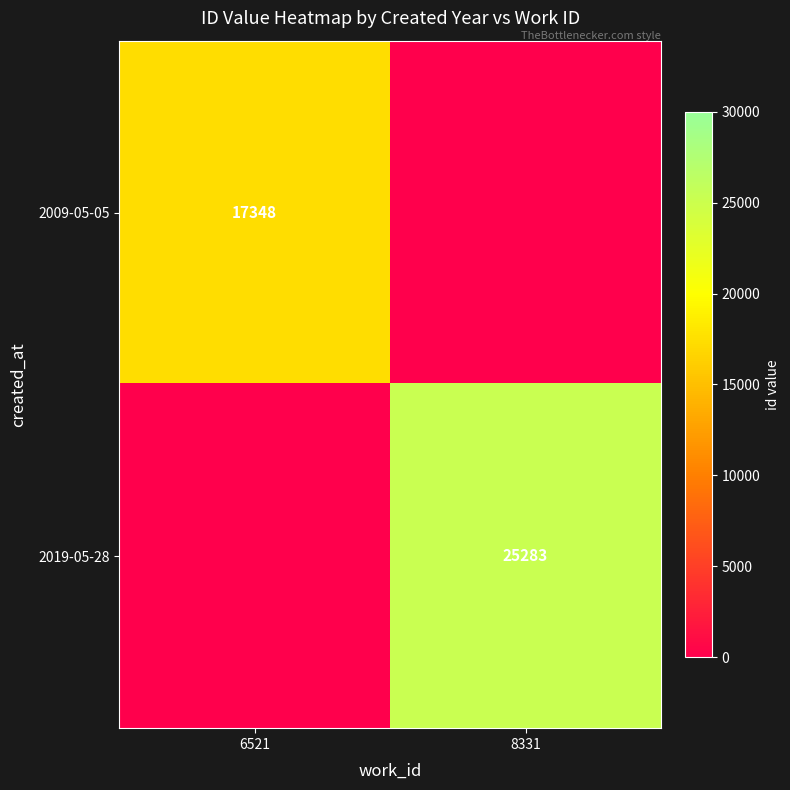

The 2019-05-28 series shows 44903 at 8331. True or false?

False